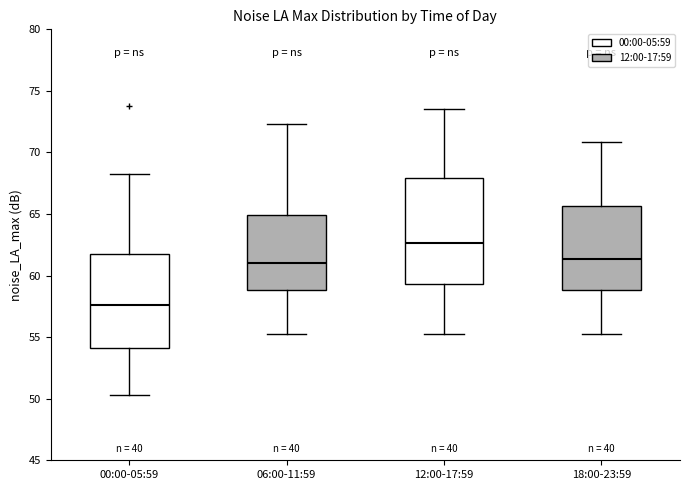

Where does the median line of the box for 12:00-17:59 sit on the y-axis? The values are not printed on the chart, so give them approximately, as read against the axis.

62.5